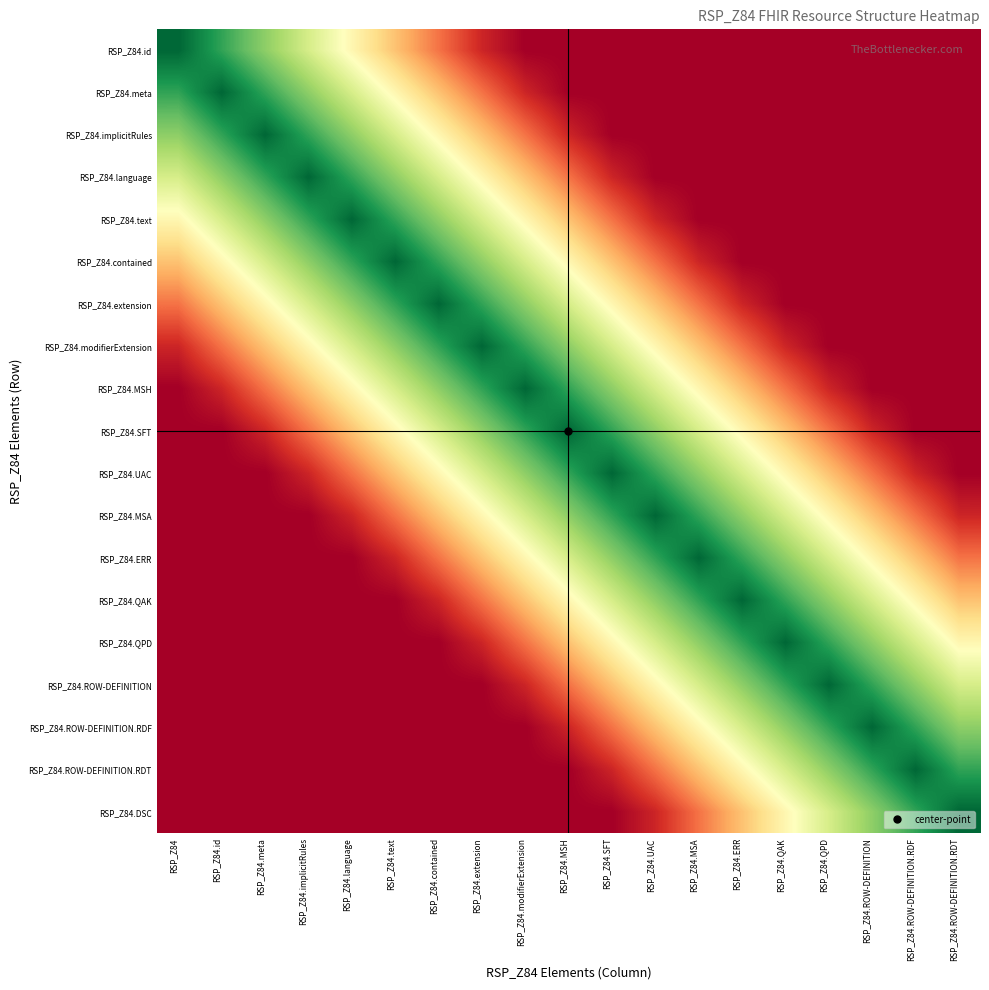

Reading left to right, transcribe all the data shown in this chart.

RSP_Z84.id: RSP_Z84=1.0	RSP_Z84.id=0.9	RSP_Z84.meta=0.7	RSP_Z84.implicitRules=0.6	RSP_Z84.language=0.5	RSP_Z84.text=0.3	RSP_Z84.contained=0.2	RSP_Z84.extension=0.1	RSP_Z84.modifierExtension=0.0	RSP_Z84.MSH=0.0	RSP_Z84.SFT=0.0	RSP_Z84.UAC=0.0	RSP_Z84.MSA=0.0	RSP_Z84.ERR=0.0	RSP_Z84.QAK=0.0	RSP_Z84.QPD=0.0	RSP_Z84.ROW-DEFINITION=0.0	RSP_Z84.ROW-DEFINITION.RDF=0.0	RSP_Z84.ROW-DEFINITION.RDT=0.0
RSP_Z84.meta: RSP_Z84=0.9	RSP_Z84.id=1.0	RSP_Z84.meta=0.9	RSP_Z84.implicitRules=0.7	RSP_Z84.language=0.6	RSP_Z84.text=0.5	RSP_Z84.contained=0.3	RSP_Z84.extension=0.2	RSP_Z84.modifierExtension=0.1	RSP_Z84.MSH=0.0	RSP_Z84.SFT=0.0	RSP_Z84.UAC=0.0	RSP_Z84.MSA=0.0	RSP_Z84.ERR=0.0	RSP_Z84.QAK=0.0	RSP_Z84.QPD=0.0	RSP_Z84.ROW-DEFINITION=0.0	RSP_Z84.ROW-DEFINITION.RDF=0.0	RSP_Z84.ROW-DEFINITION.RDT=0.0
RSP_Z84.implicitRules: RSP_Z84=0.7	RSP_Z84.id=0.9	RSP_Z84.meta=1.0	RSP_Z84.implicitRules=0.9	RSP_Z84.language=0.7	RSP_Z84.text=0.6	RSP_Z84.contained=0.5	RSP_Z84.extension=0.3	RSP_Z84.modifierExtension=0.2	RSP_Z84.MSH=0.1	RSP_Z84.SFT=0.0	RSP_Z84.UAC=0.0	RSP_Z84.MSA=0.0	RSP_Z84.ERR=0.0	RSP_Z84.QAK=0.0	RSP_Z84.QPD=0.0	RSP_Z84.ROW-DEFINITION=0.0	RSP_Z84.ROW-DEFINITION.RDF=0.0	RSP_Z84.ROW-DEFINITION.RDT=0.0
RSP_Z84.language: RSP_Z84=0.6	RSP_Z84.id=0.7	RSP_Z84.meta=0.9	RSP_Z84.implicitRules=1.0	RSP_Z84.language=0.9	RSP_Z84.text=0.7	RSP_Z84.contained=0.6	RSP_Z84.extension=0.5	RSP_Z84.modifierExtension=0.3	RSP_Z84.MSH=0.2	RSP_Z84.SFT=0.1	RSP_Z84.UAC=0.0	RSP_Z84.MSA=0.0	RSP_Z84.ERR=0.0	RSP_Z84.QAK=0.0	RSP_Z84.QPD=0.0	RSP_Z84.ROW-DEFINITION=0.0	RSP_Z84.ROW-DEFINITION.RDF=0.0	RSP_Z84.ROW-DEFINITION.RDT=0.0
RSP_Z84.text: RSP_Z84=0.5	RSP_Z84.id=0.6	RSP_Z84.meta=0.7	RSP_Z84.implicitRules=0.9	RSP_Z84.language=1.0	RSP_Z84.text=0.9	RSP_Z84.contained=0.7	RSP_Z84.extension=0.6	RSP_Z84.modifierExtension=0.5	RSP_Z84.MSH=0.3	RSP_Z84.SFT=0.2	RSP_Z84.UAC=0.1	RSP_Z84.MSA=0.0	RSP_Z84.ERR=0.0	RSP_Z84.QAK=0.0	RSP_Z84.QPD=0.0	RSP_Z84.ROW-DEFINITION=0.0	RSP_Z84.ROW-DEFINITION.RDF=0.0	RSP_Z84.ROW-DEFINITION.RDT=0.0
RSP_Z84.contained: RSP_Z84=0.3	RSP_Z84.id=0.5	RSP_Z84.meta=0.6	RSP_Z84.implicitRules=0.7	RSP_Z84.language=0.9	RSP_Z84.text=1.0	RSP_Z84.contained=0.9	RSP_Z84.extension=0.7	RSP_Z84.modifierExtension=0.6	RSP_Z84.MSH=0.5	RSP_Z84.SFT=0.3	RSP_Z84.UAC=0.2	RSP_Z84.MSA=0.1	RSP_Z84.ERR=0.0	RSP_Z84.QAK=0.0	RSP_Z84.QPD=0.0	RSP_Z84.ROW-DEFINITION=0.0	RSP_Z84.ROW-DEFINITION.RDF=0.0	RSP_Z84.ROW-DEFINITION.RDT=0.0
RSP_Z84.extension: RSP_Z84=0.2	RSP_Z84.id=0.3	RSP_Z84.meta=0.5	RSP_Z84.implicitRules=0.6	RSP_Z84.language=0.7	RSP_Z84.text=0.9	RSP_Z84.contained=1.0	RSP_Z84.extension=0.9	RSP_Z84.modifierExtension=0.7	RSP_Z84.MSH=0.6	RSP_Z84.SFT=0.5	RSP_Z84.UAC=0.3	RSP_Z84.MSA=0.2	RSP_Z84.ERR=0.1	RSP_Z84.QAK=0.0	RSP_Z84.QPD=0.0	RSP_Z84.ROW-DEFINITION=0.0	RSP_Z84.ROW-DEFINITION.RDF=0.0	RSP_Z84.ROW-DEFINITION.RDT=0.0
RSP_Z84.modifierExtension: RSP_Z84=0.1	RSP_Z84.id=0.2	RSP_Z84.meta=0.3	RSP_Z84.implicitRules=0.5	RSP_Z84.language=0.6	RSP_Z84.text=0.7	RSP_Z84.contained=0.9	RSP_Z84.extension=1.0	RSP_Z84.modifierExtension=0.9	RSP_Z84.MSH=0.7	RSP_Z84.SFT=0.6	RSP_Z84.UAC=0.5	RSP_Z84.MSA=0.3	RSP_Z84.ERR=0.2	RSP_Z84.QAK=0.1	RSP_Z84.QPD=0.0	RSP_Z84.ROW-DEFINITION=0.0	RSP_Z84.ROW-DEFINITION.RDF=0.0	RSP_Z84.ROW-DEFINITION.RDT=0.0
RSP_Z84.MSH: RSP_Z84=0.0	RSP_Z84.id=0.1	RSP_Z84.meta=0.2	RSP_Z84.implicitRules=0.3	RSP_Z84.language=0.5	RSP_Z84.text=0.6	RSP_Z84.contained=0.7	RSP_Z84.extension=0.9	RSP_Z84.modifierExtension=1.0	RSP_Z84.MSH=0.9	RSP_Z84.SFT=0.7	RSP_Z84.UAC=0.6	RSP_Z84.MSA=0.5	RSP_Z84.ERR=0.3	RSP_Z84.QAK=0.2	RSP_Z84.QPD=0.1	RSP_Z84.ROW-DEFINITION=0.0	RSP_Z84.ROW-DEFINITION.RDF=0.0	RSP_Z84.ROW-DEFINITION.RDT=0.0
RSP_Z84.SFT: RSP_Z84=0.0	RSP_Z84.id=0.0	RSP_Z84.meta=0.1	RSP_Z84.implicitRules=0.2	RSP_Z84.language=0.3	RSP_Z84.text=0.5	RSP_Z84.contained=0.6	RSP_Z84.extension=0.7	RSP_Z84.modifierExtension=0.9	RSP_Z84.MSH=1.0	RSP_Z84.SFT=0.9	RSP_Z84.UAC=0.7	RSP_Z84.MSA=0.6	RSP_Z84.ERR=0.5	RSP_Z84.QAK=0.3	RSP_Z84.QPD=0.2	RSP_Z84.ROW-DEFINITION=0.1	RSP_Z84.ROW-DEFINITION.RDF=0.0	RSP_Z84.ROW-DEFINITION.RDT=0.0
RSP_Z84.UAC: RSP_Z84=0.0	RSP_Z84.id=0.0	RSP_Z84.meta=0.0	RSP_Z84.implicitRules=0.1	RSP_Z84.language=0.2	RSP_Z84.text=0.3	RSP_Z84.contained=0.5	RSP_Z84.extension=0.6	RSP_Z84.modifierExtension=0.7	RSP_Z84.MSH=0.9	RSP_Z84.SFT=1.0	RSP_Z84.UAC=0.9	RSP_Z84.MSA=0.7	RSP_Z84.ERR=0.6	RSP_Z84.QAK=0.5	RSP_Z84.QPD=0.3	RSP_Z84.ROW-DEFINITION=0.2	RSP_Z84.ROW-DEFINITION.RDF=0.1	RSP_Z84.ROW-DEFINITION.RDT=0.0
RSP_Z84.MSA: RSP_Z84=0.0	RSP_Z84.id=0.0	RSP_Z84.meta=0.0	RSP_Z84.implicitRules=0.0	RSP_Z84.language=0.1	RSP_Z84.text=0.2	RSP_Z84.contained=0.3	RSP_Z84.extension=0.5	RSP_Z84.modifierExtension=0.6	RSP_Z84.MSH=0.7	RSP_Z84.SFT=0.9	RSP_Z84.UAC=1.0	RSP_Z84.MSA=0.9	RSP_Z84.ERR=0.7	RSP_Z84.QAK=0.6	RSP_Z84.QPD=0.5	RSP_Z84.ROW-DEFINITION=0.3	RSP_Z84.ROW-DEFINITION.RDF=0.2	RSP_Z84.ROW-DEFINITION.RDT=0.1
RSP_Z84.ERR: RSP_Z84=0.0	RSP_Z84.id=0.0	RSP_Z84.meta=0.0	RSP_Z84.implicitRules=0.0	RSP_Z84.language=0.0	RSP_Z84.text=0.1	RSP_Z84.contained=0.2	RSP_Z84.extension=0.3	RSP_Z84.modifierExtension=0.5	RSP_Z84.MSH=0.6	RSP_Z84.SFT=0.7	RSP_Z84.UAC=0.9	RSP_Z84.MSA=1.0	RSP_Z84.ERR=0.9	RSP_Z84.QAK=0.7	RSP_Z84.QPD=0.6	RSP_Z84.ROW-DEFINITION=0.5	RSP_Z84.ROW-DEFINITION.RDF=0.3	RSP_Z84.ROW-DEFINITION.RDT=0.2
RSP_Z84.QAK: RSP_Z84=0.0	RSP_Z84.id=0.0	RSP_Z84.meta=0.0	RSP_Z84.implicitRules=0.0	RSP_Z84.language=0.0	RSP_Z84.text=0.0	RSP_Z84.contained=0.1	RSP_Z84.extension=0.2	RSP_Z84.modifierExtension=0.3	RSP_Z84.MSH=0.5	RSP_Z84.SFT=0.6	RSP_Z84.UAC=0.7	RSP_Z84.MSA=0.9	RSP_Z84.ERR=1.0	RSP_Z84.QAK=0.9	RSP_Z84.QPD=0.7	RSP_Z84.ROW-DEFINITION=0.6	RSP_Z84.ROW-DEFINITION.RDF=0.5	RSP_Z84.ROW-DEFINITION.RDT=0.3
RSP_Z84.QPD: RSP_Z84=0.0	RSP_Z84.id=0.0	RSP_Z84.meta=0.0	RSP_Z84.implicitRules=0.0	RSP_Z84.language=0.0	RSP_Z84.text=0.0	RSP_Z84.contained=0.0	RSP_Z84.extension=0.1	RSP_Z84.modifierExtension=0.2	RSP_Z84.MSH=0.3	RSP_Z84.SFT=0.5	RSP_Z84.UAC=0.6	RSP_Z84.MSA=0.7	RSP_Z84.ERR=0.9	RSP_Z84.QAK=1.0	RSP_Z84.QPD=0.9	RSP_Z84.ROW-DEFINITION=0.7	RSP_Z84.ROW-DEFINITION.RDF=0.6	RSP_Z84.ROW-DEFINITION.RDT=0.5
RSP_Z84.ROW-DEFINITION: RSP_Z84=0.0	RSP_Z84.id=0.0	RSP_Z84.meta=0.0	RSP_Z84.implicitRules=0.0	RSP_Z84.language=0.0	RSP_Z84.text=0.0	RSP_Z84.contained=0.0	RSP_Z84.extension=0.0	RSP_Z84.modifierExtension=0.1	RSP_Z84.MSH=0.2	RSP_Z84.SFT=0.3	RSP_Z84.UAC=0.5	RSP_Z84.MSA=0.6	RSP_Z84.ERR=0.7	RSP_Z84.QAK=0.9	RSP_Z84.QPD=1.0	RSP_Z84.ROW-DEFINITION=0.9	RSP_Z84.ROW-DEFINITION.RDF=0.7	RSP_Z84.ROW-DEFINITION.RDT=0.6
RSP_Z84.ROW-DEFINITION.RDF: RSP_Z84=0.0	RSP_Z84.id=0.0	RSP_Z84.meta=0.0	RSP_Z84.implicitRules=0.0	RSP_Z84.language=0.0	RSP_Z84.text=0.0	RSP_Z84.contained=0.0	RSP_Z84.extension=0.0	RSP_Z84.modifierExtension=0.0	RSP_Z84.MSH=0.1	RSP_Z84.SFT=0.2	RSP_Z84.UAC=0.3	RSP_Z84.MSA=0.5	RSP_Z84.ERR=0.6	RSP_Z84.QAK=0.7	RSP_Z84.QPD=0.9	RSP_Z84.ROW-DEFINITION=1.0	RSP_Z84.ROW-DEFINITION.RDF=0.9	RSP_Z84.ROW-DEFINITION.RDT=0.7
RSP_Z84.ROW-DEFINITION.RDT: RSP_Z84=0.0	RSP_Z84.id=0.0	RSP_Z84.meta=0.0	RSP_Z84.implicitRules=0.0	RSP_Z84.language=0.0	RSP_Z84.text=0.0	RSP_Z84.contained=0.0	RSP_Z84.extension=0.0	RSP_Z84.modifierExtension=0.0	RSP_Z84.MSH=0.0	RSP_Z84.SFT=0.1	RSP_Z84.UAC=0.2	RSP_Z84.MSA=0.3	RSP_Z84.ERR=0.5	RSP_Z84.QAK=0.6	RSP_Z84.QPD=0.7	RSP_Z84.ROW-DEFINITION=0.9	RSP_Z84.ROW-DEFINITION.RDF=1.0	RSP_Z84.ROW-DEFINITION.RDT=0.9
RSP_Z84.DSC: RSP_Z84=0.0	RSP_Z84.id=0.0	RSP_Z84.meta=0.0	RSP_Z84.implicitRules=0.0	RSP_Z84.language=0.0	RSP_Z84.text=0.0	RSP_Z84.contained=0.0	RSP_Z84.extension=0.0	RSP_Z84.modifierExtension=0.0	RSP_Z84.MSH=0.0	RSP_Z84.SFT=0.0	RSP_Z84.UAC=0.1	RSP_Z84.MSA=0.2	RSP_Z84.ERR=0.3	RSP_Z84.QAK=0.5	RSP_Z84.QPD=0.6	RSP_Z84.ROW-DEFINITION=0.7	RSP_Z84.ROW-DEFINITION.RDF=0.9	RSP_Z84.ROW-DEFINITION.RDT=1.0